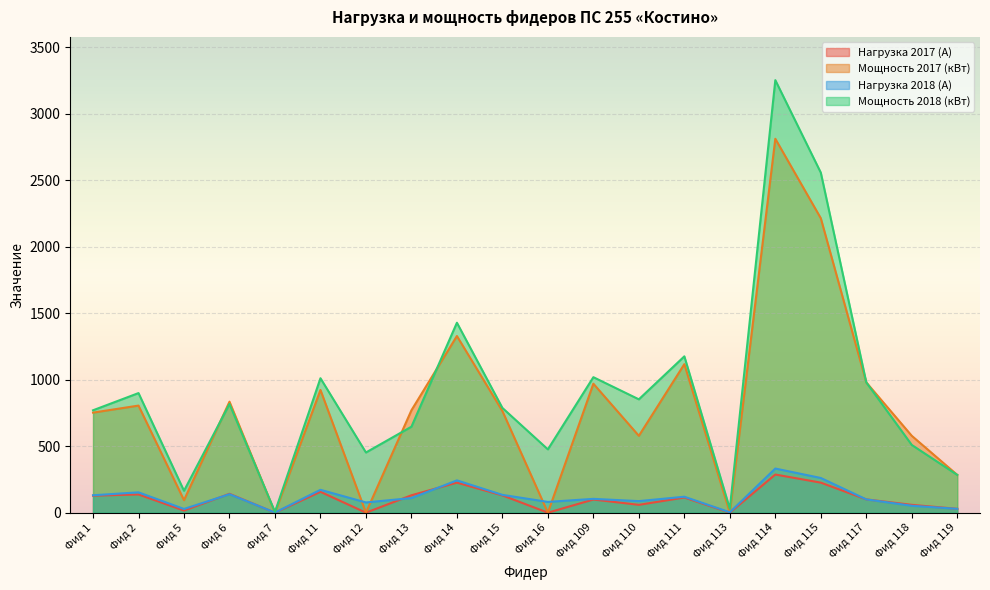

What are all the series names shown in the legend?

Нагрузка 2017 (А), Мощность 2017 (кВт), Нагрузка 2018 (А), Мощность 2018 (кВт)